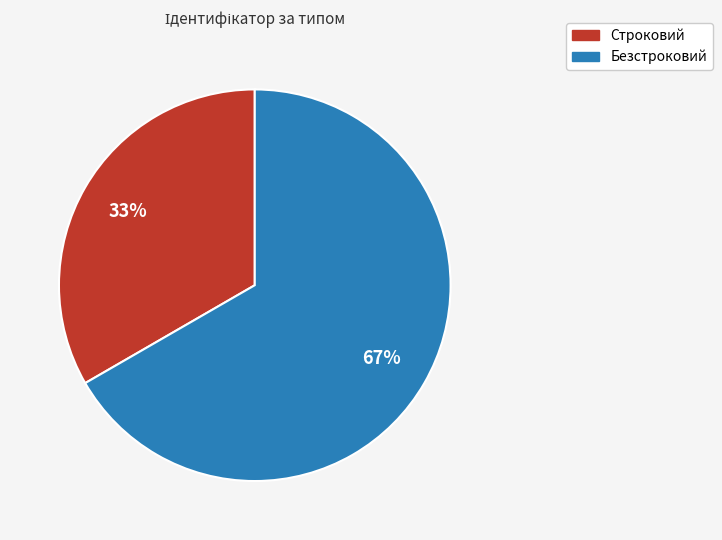

To the nearest percent, what is the average slice percentage?

50%